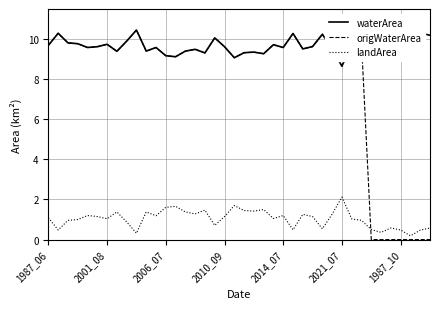

Which series ends up on top after the final intersection of origWaterArea and landArea?

landArea